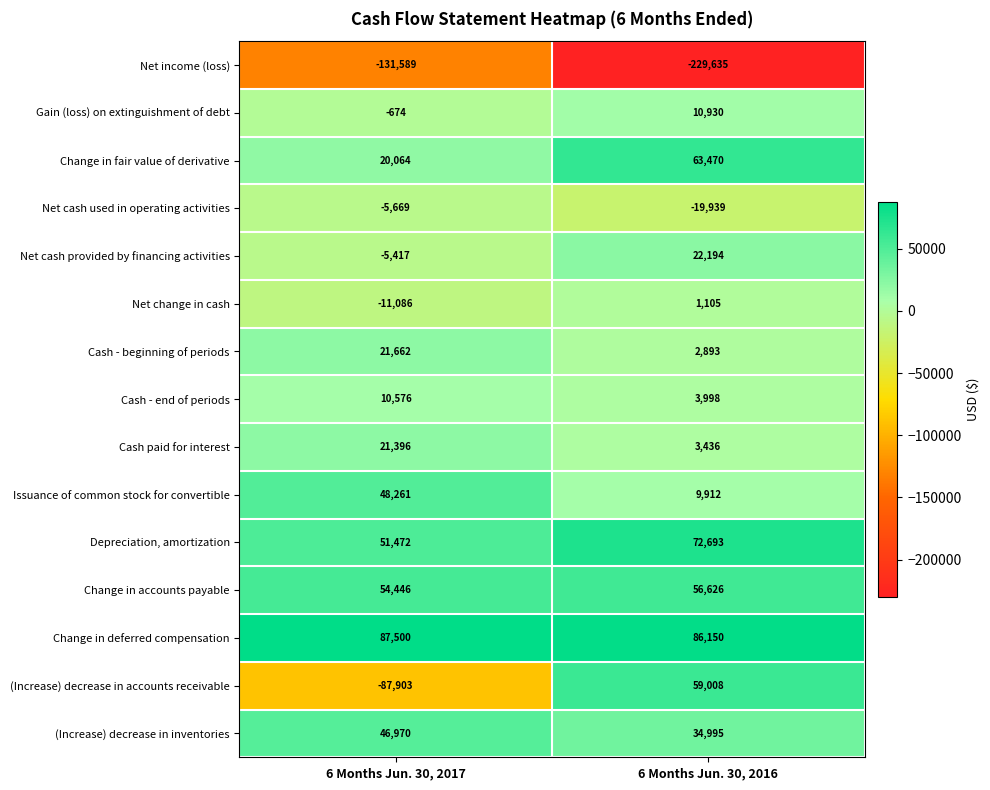

What is the greatest value displayed?

87500